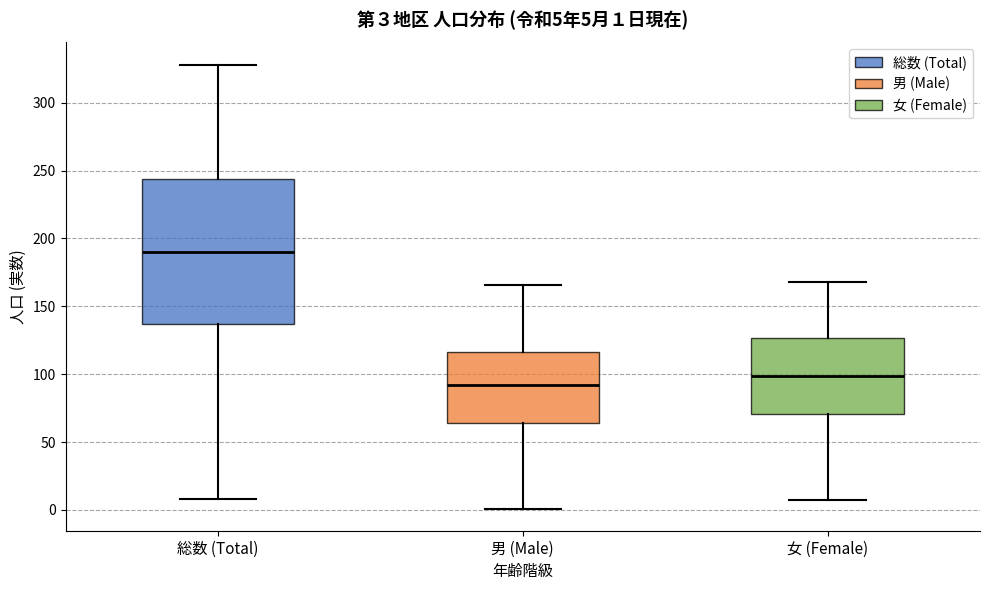

Which box is the tallest, from its lower edge to its upper edge?

総数 (Total)